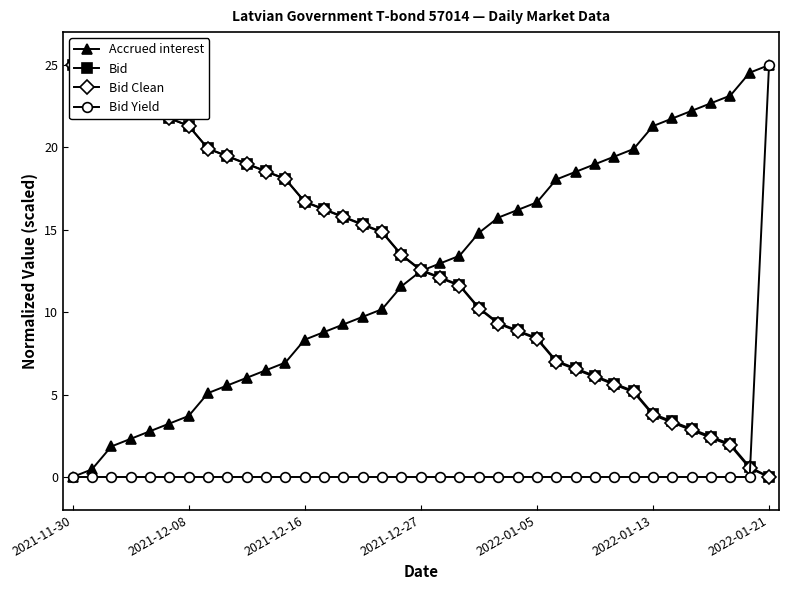

What is the difference between the Accrued interest values at 20 and 33?

9.3